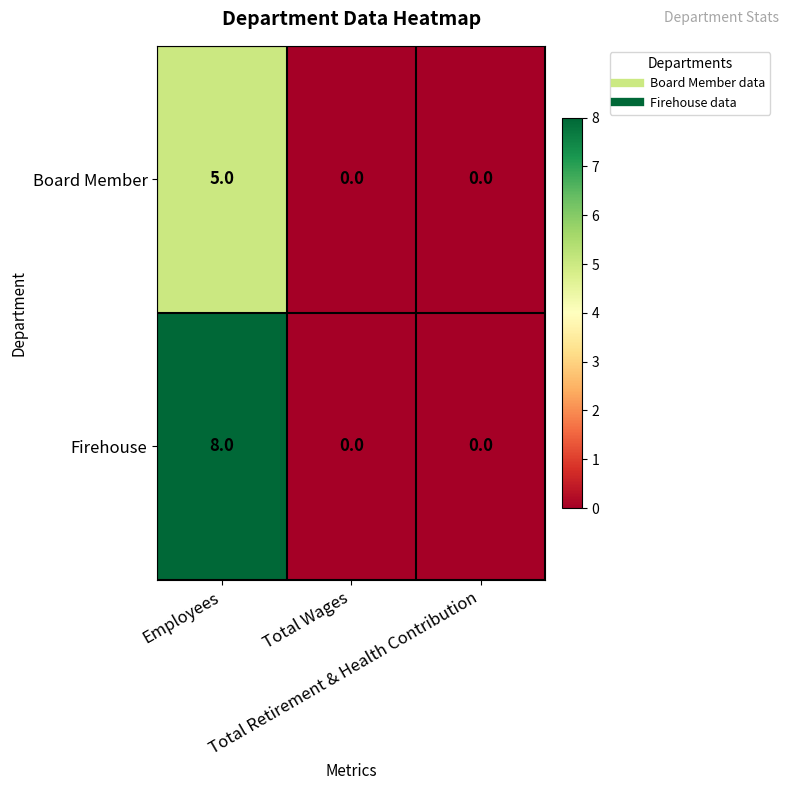

What is the difference between the maximum and minimum values in the Board Member series?

5